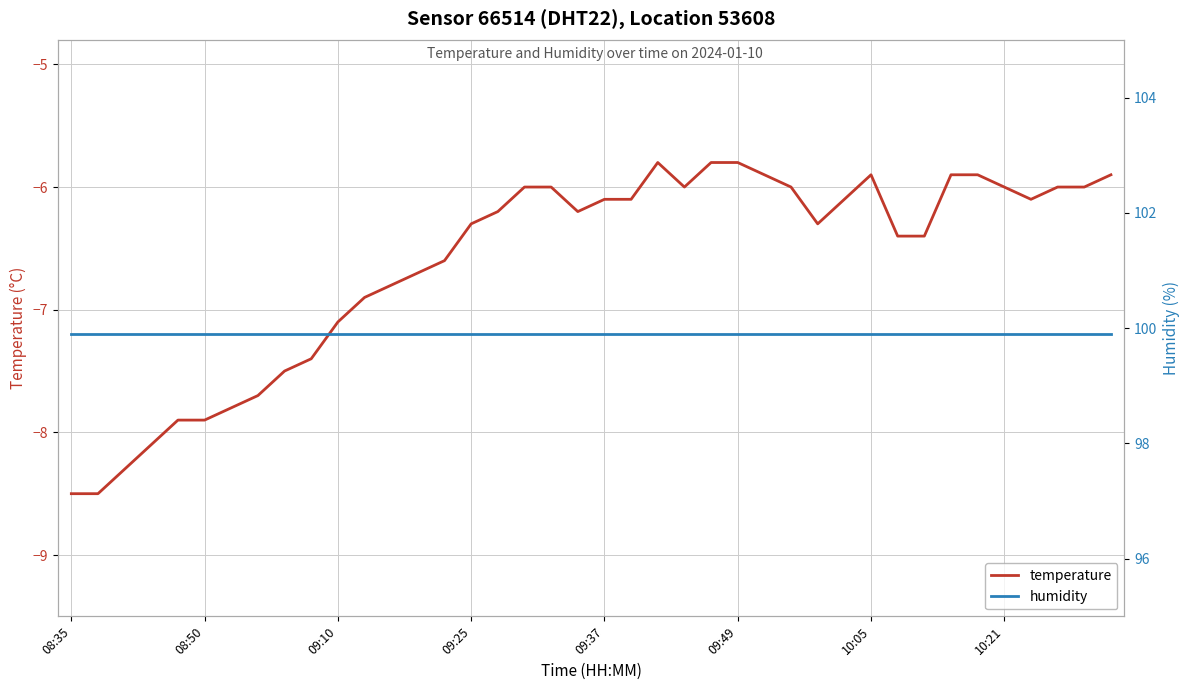

What is the minimum value for temperature?

-8.5